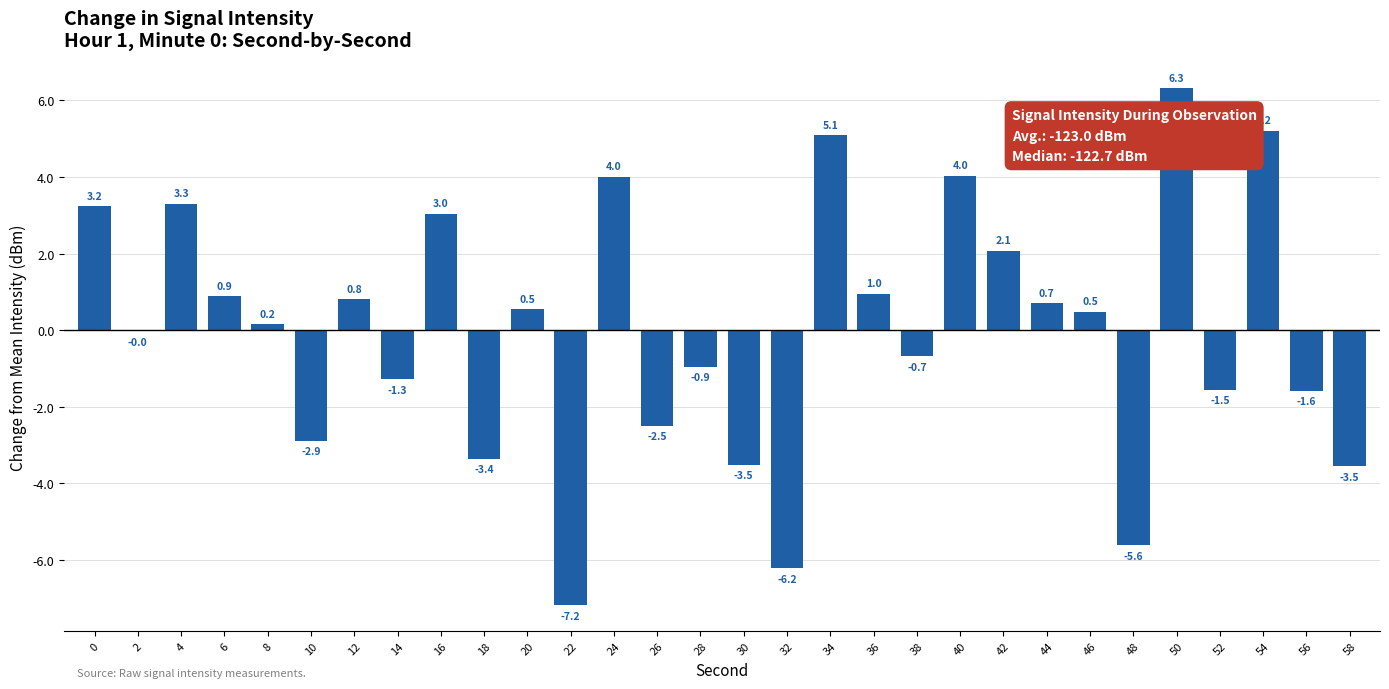

What is the approximate value at 28?

-0.9